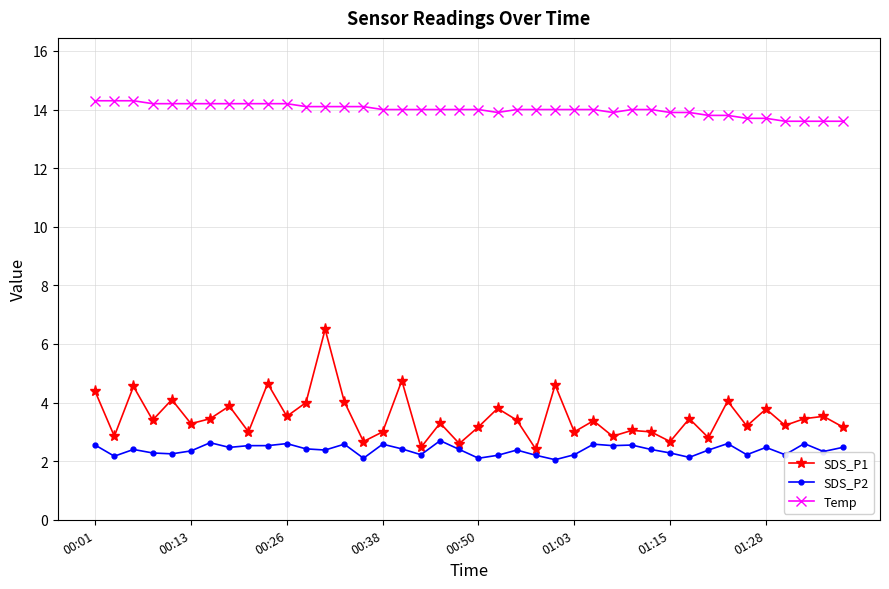

What is the sum of all SDS_P2 values?

95.5